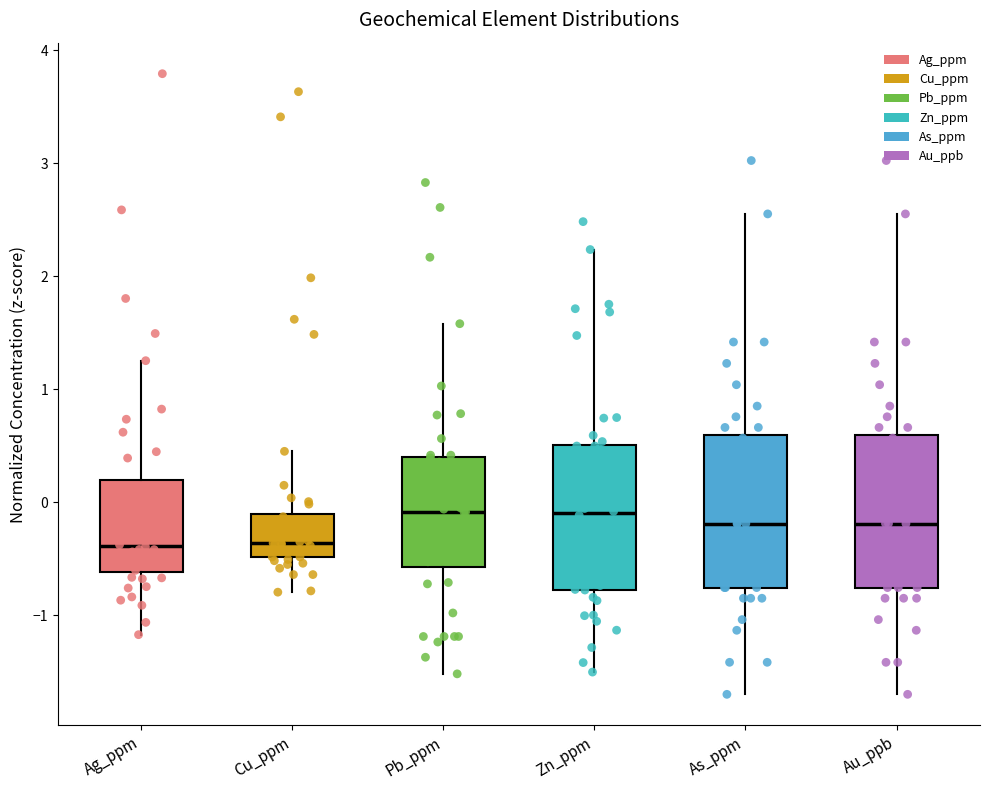

Reading left to right, read every box against the y-axis: the position of its median line, the range the box covers, and the ends of its whiskers. The values are not printed on the chart, so give them approximately, as read against the axis.

Ag_ppm: median -0.4, box -0.6 to 0.2, whiskers -1.2 to 1.3
Cu_ppm: median -0.4, box -0.5 to -0.1, whiskers -0.8 to 0.4
Pb_ppm: median -0.1, box -0.6 to 0.4, whiskers -1.5 to 1.6
Zn_ppm: median -0.1, box -0.8 to 0.5, whiskers -1.5 to 2.2
As_ppm: median -0.2, box -0.8 to 0.6, whiskers -1.7 to 2.6
Au_ppb: median -0.2, box -0.8 to 0.6, whiskers -1.7 to 2.6